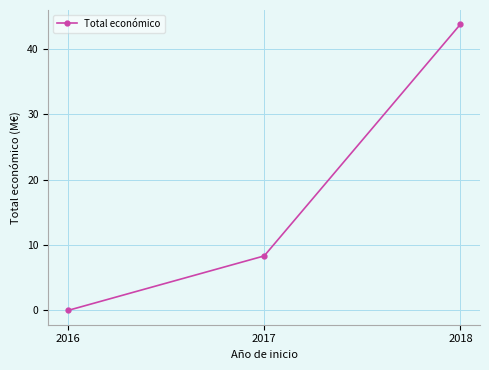

What is the difference between the maximum and minimum values?

43.7